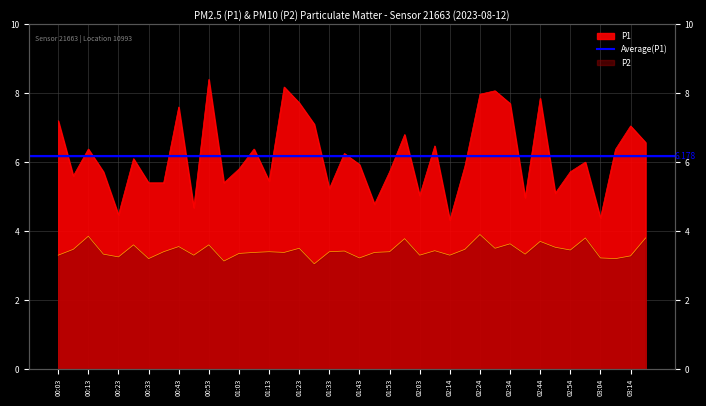

What is the average value of the P2 series?

3.4